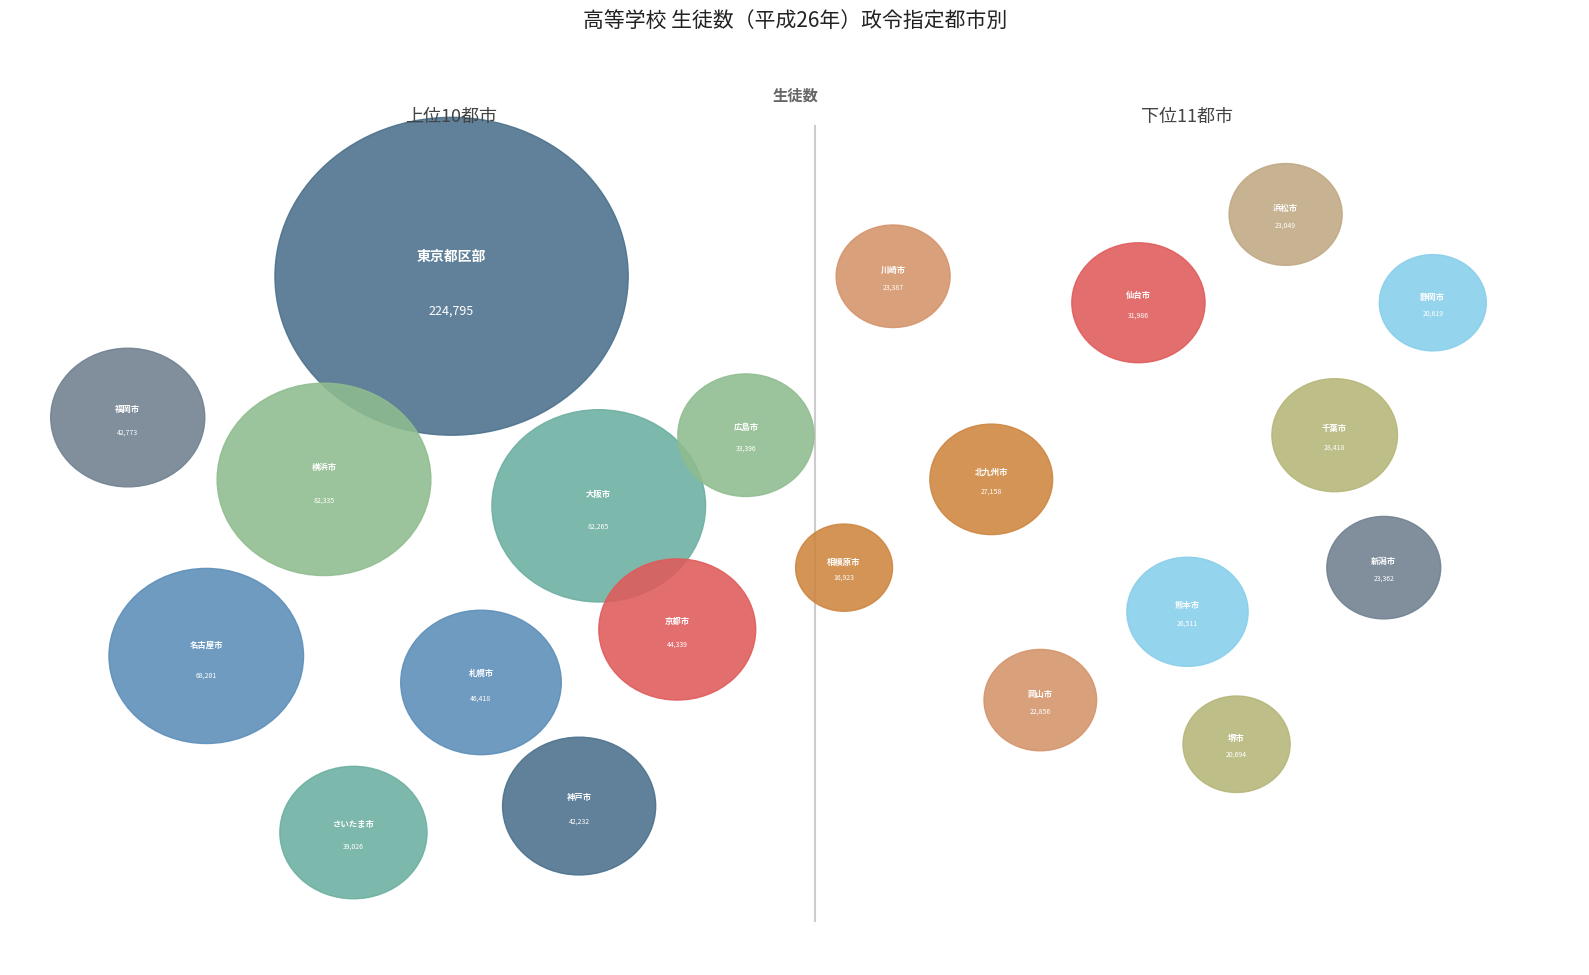

What is the largest slice in the pie chart?

東京都区部